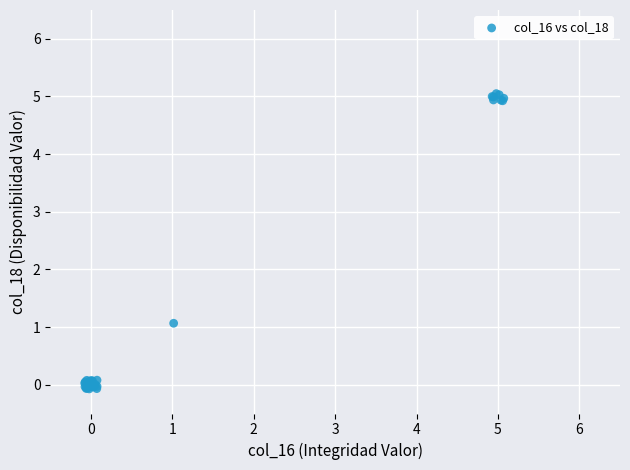

What Y value in the scatter plot is closest to 2?

1.1